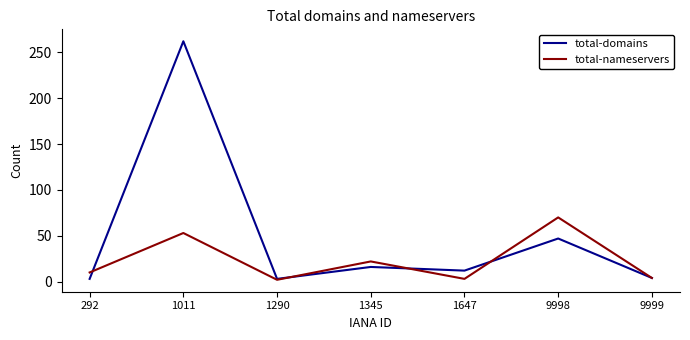

How many interior local peaks does the total-nameservers series have?

3